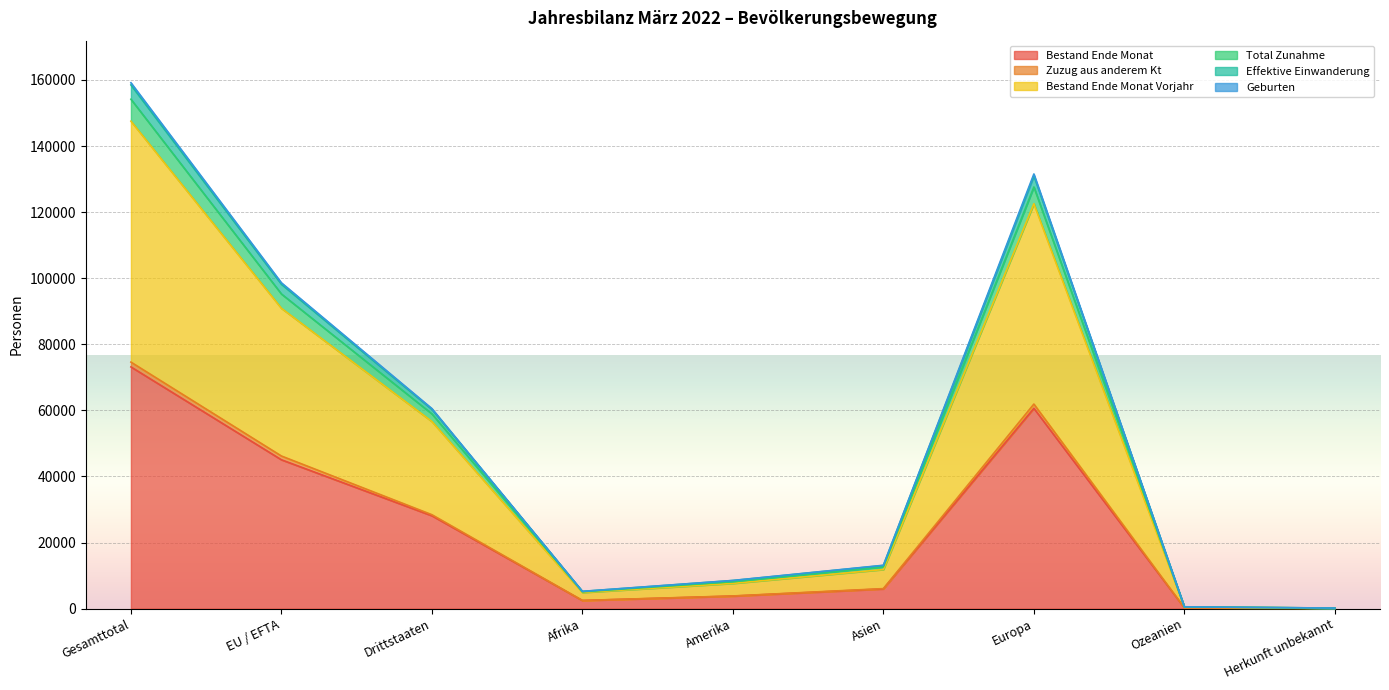

What value does the Bestand Ende Monat series have at Afrika?

2456